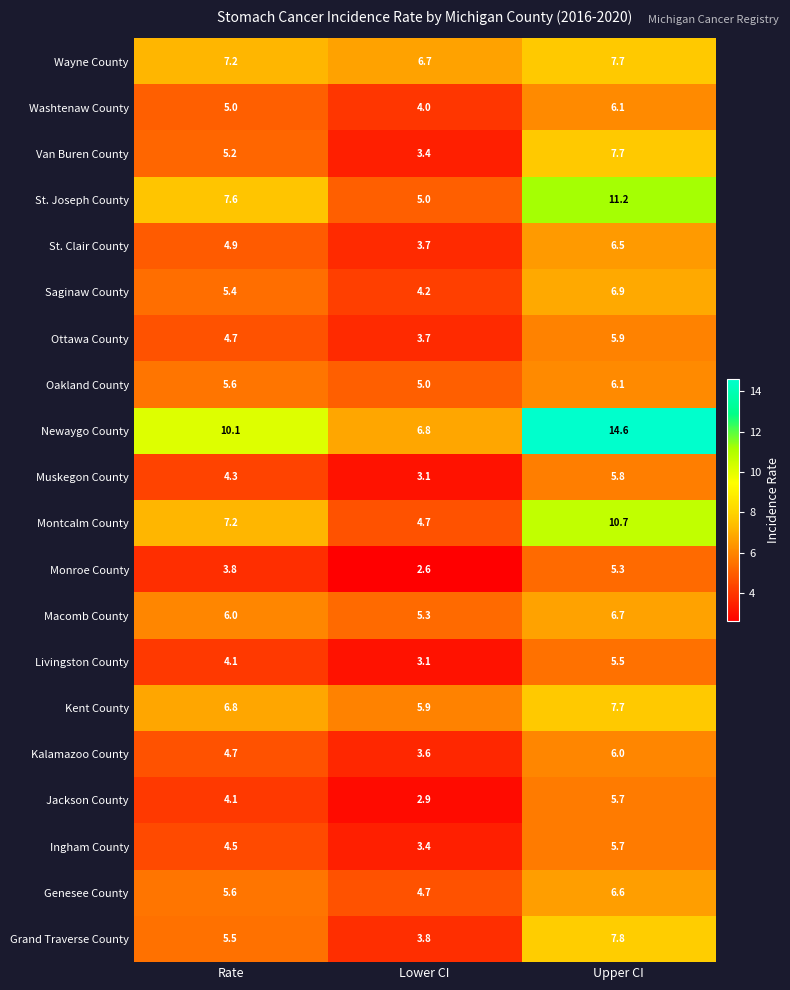

What is the sum of all Kalamazoo County values?

14.3